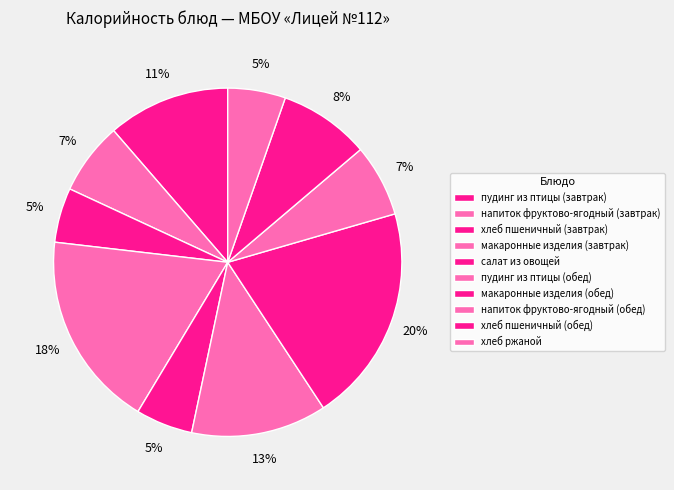

Do хлеб пшеничный (обед) and хлеб ржаной together represent more than half of the pie?

No